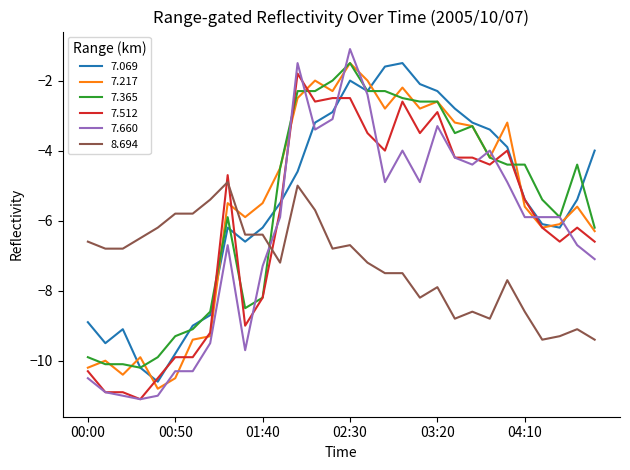

After their last crossing, which series has the higher values: 7.365 or 7.512?

7.365